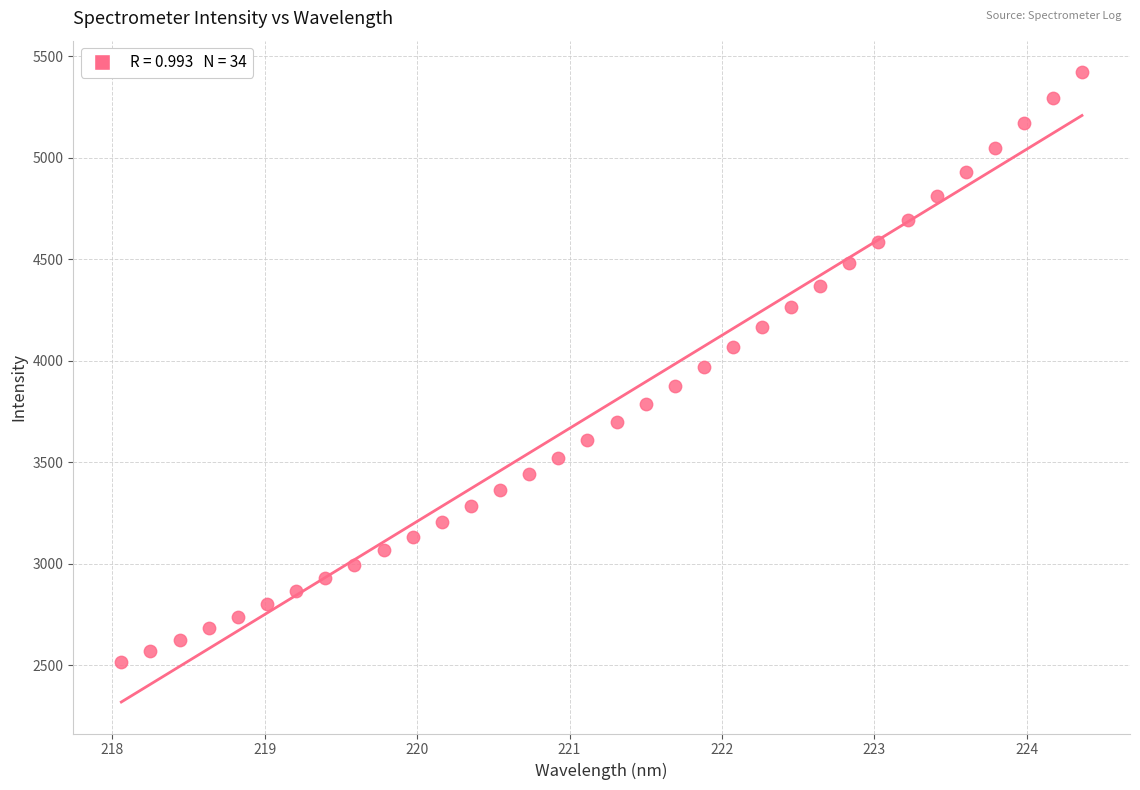

What is the range of Y values (max minus min)?

2905.5